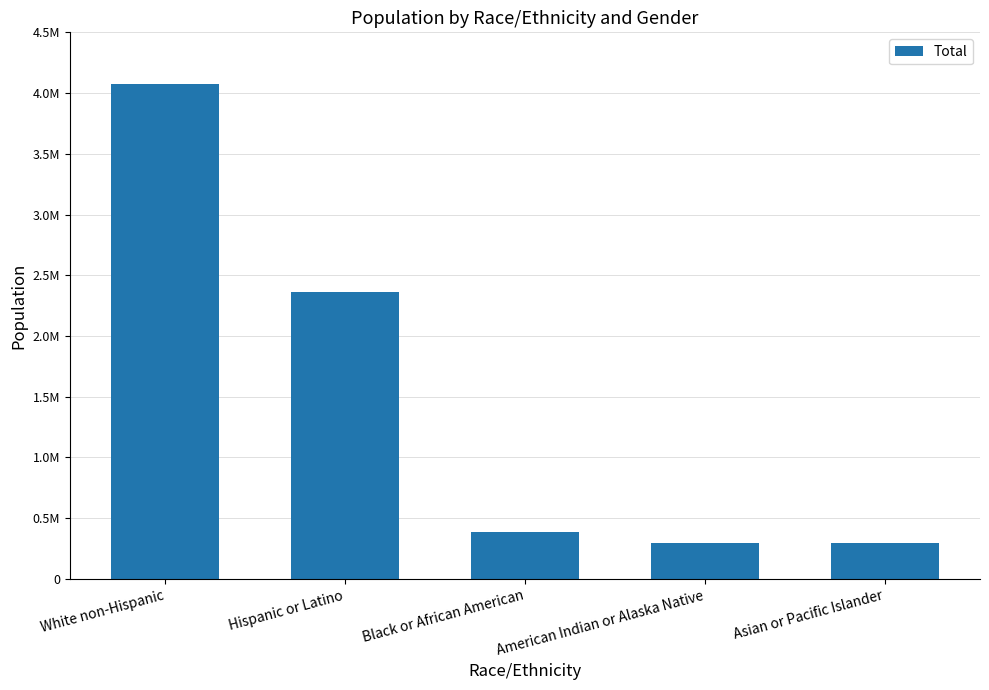

Does the chart contain any negative values?

No